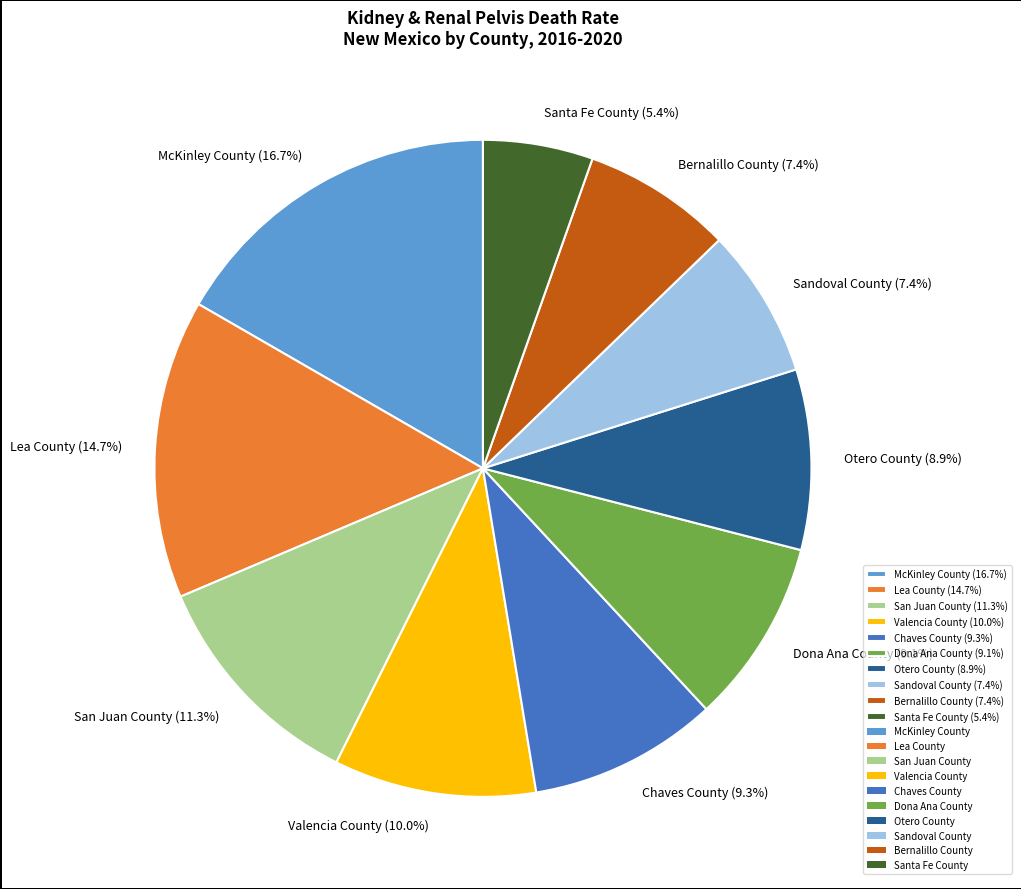

Is it true that Santa Fe County is 5% of the pie?

True